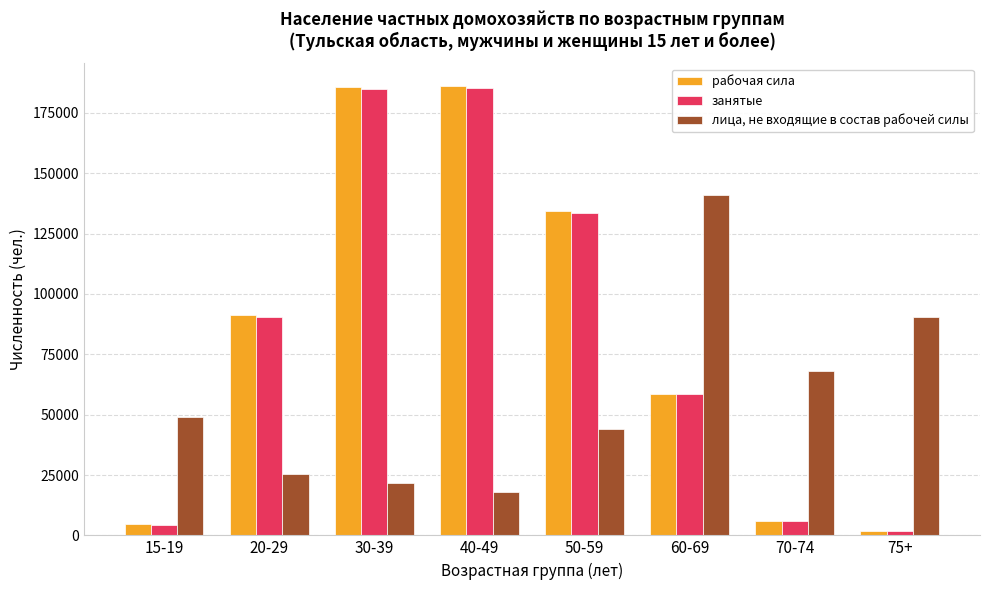

What is the approximate value of занятые at 15-19, to the nearest 10?

4420